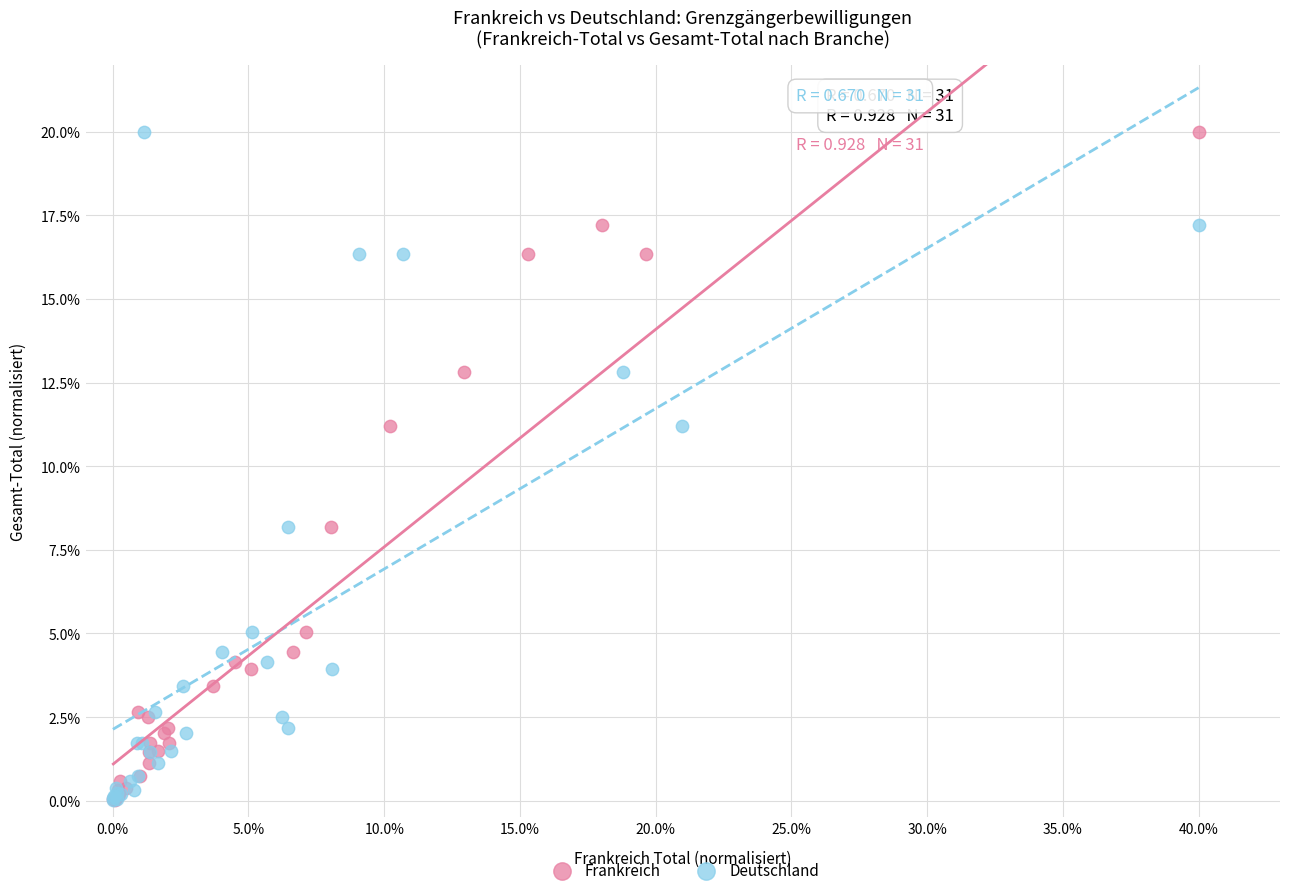

What are all the series names shown in the legend?

Frankreich, Deutschland